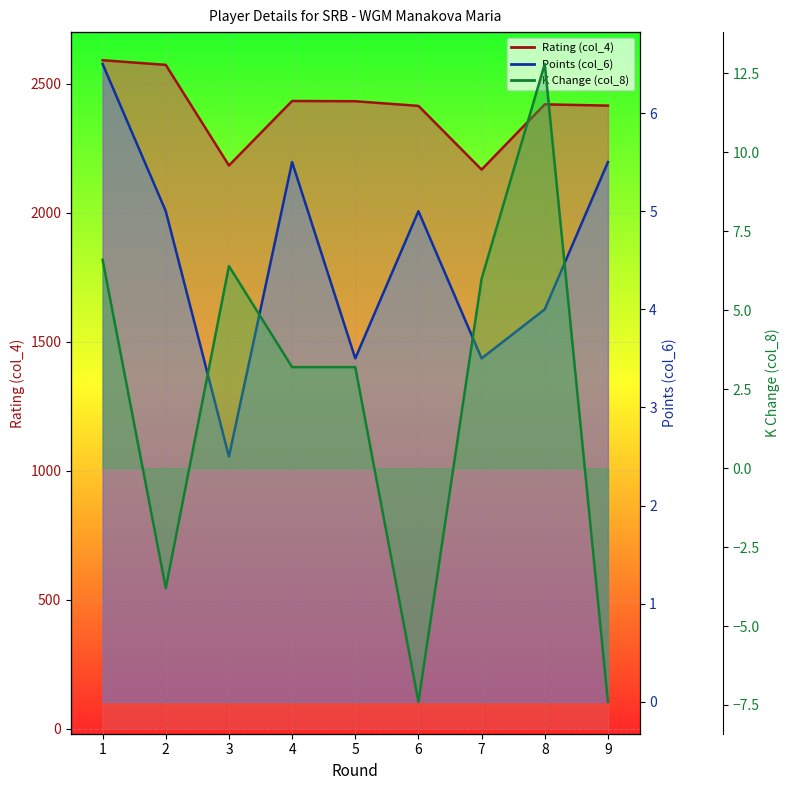

At 9, list the series in order from largest to smallest.

Rating (col_4), Points (col_6), K Change (col_8)